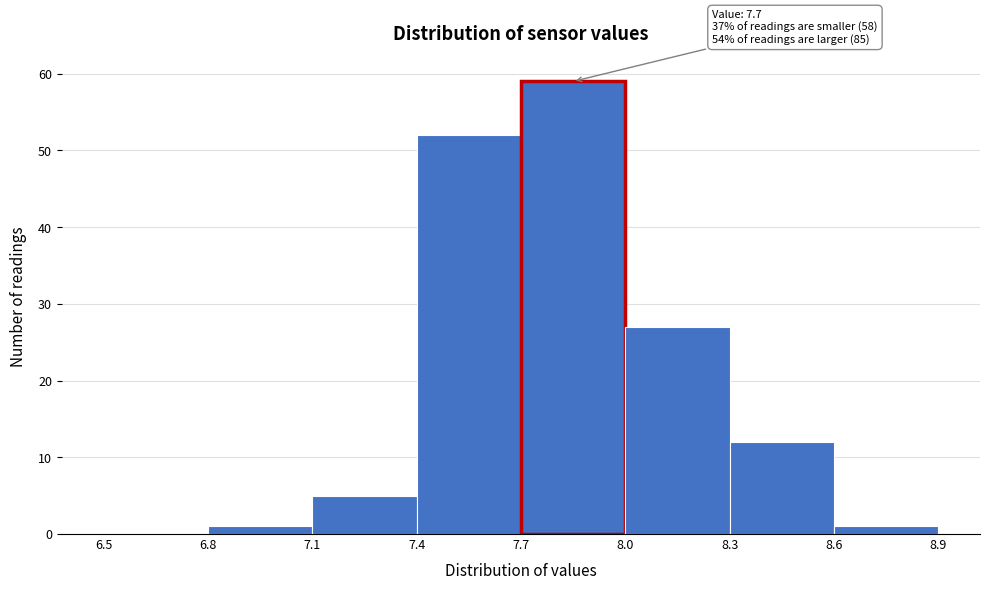

Over which range of the x-axis is the bar tallest?

7.7 to 8.0